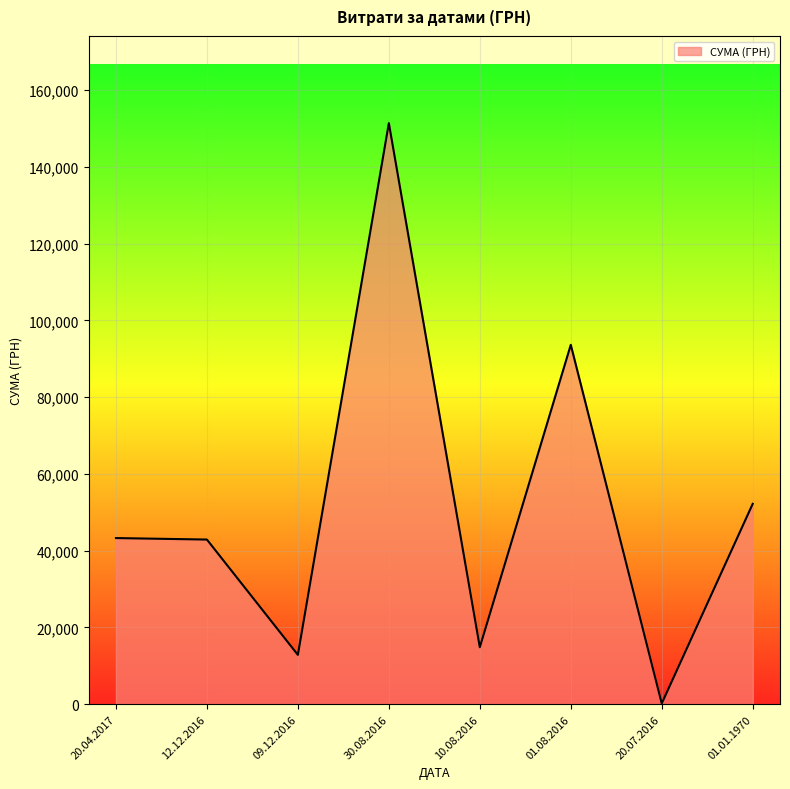

Which label corresponds to the largest value in the chart?

30.08.2016